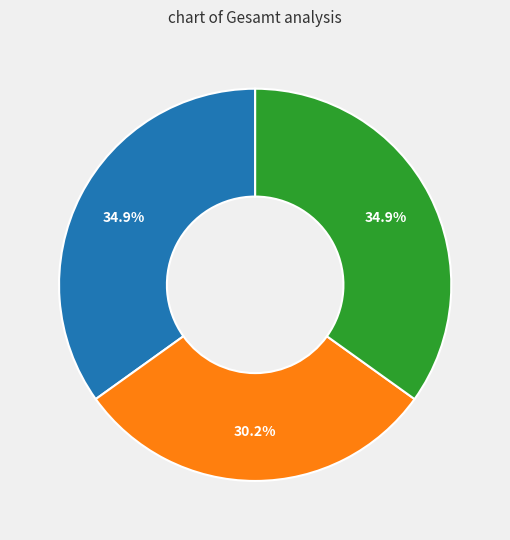

Is there a majority slice in this chart?

No